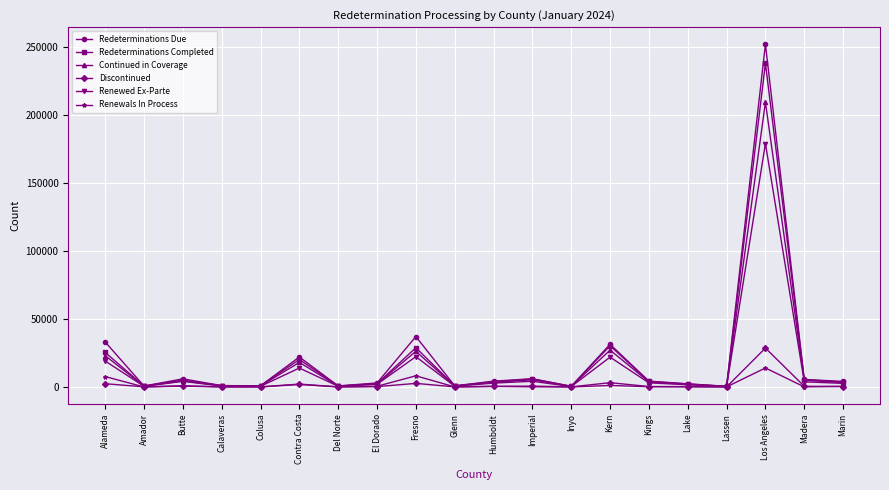

Which category has the highest value in the Renewals In Process series?

Los Angeles